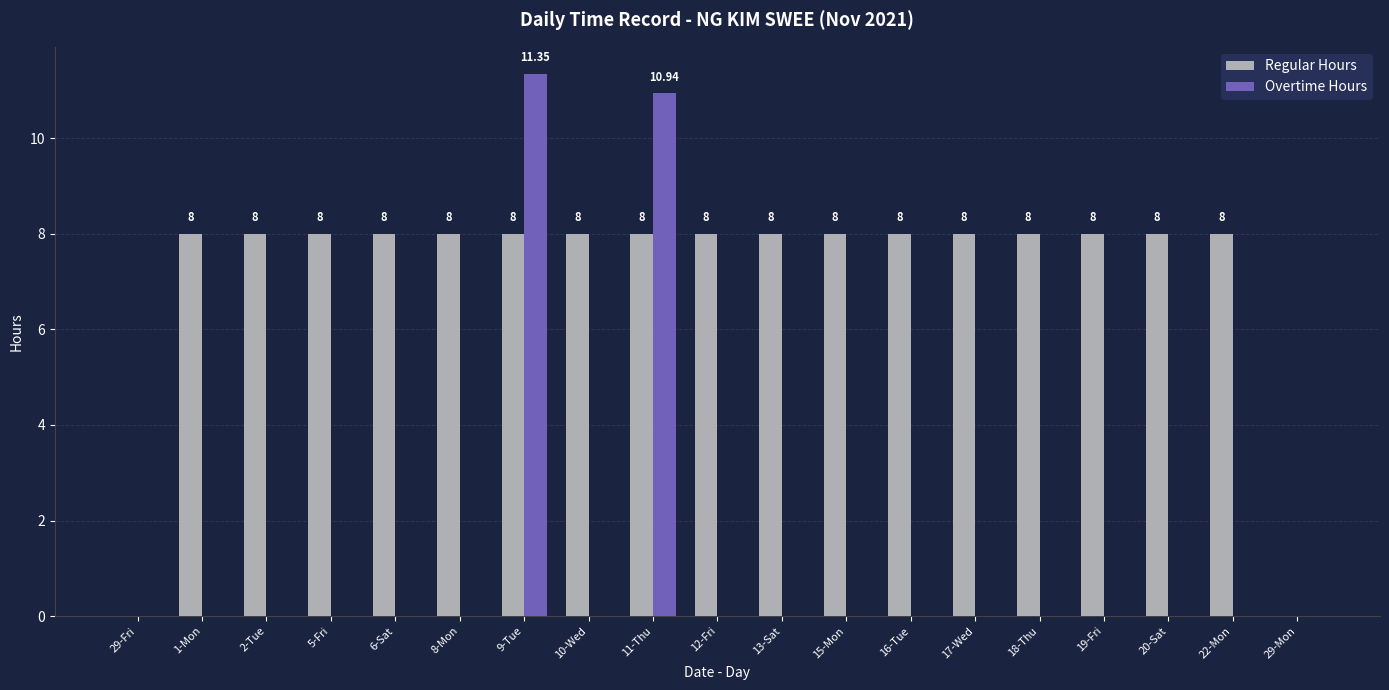

Between 17-Wed and 29-Mon, which series saw the biggest shift?

Regular Hours